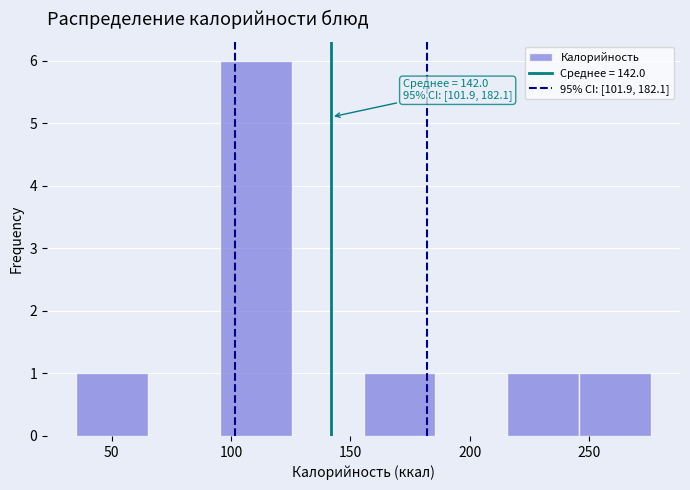

Over which range of the x-axis is the bar tallest?

95 to 125